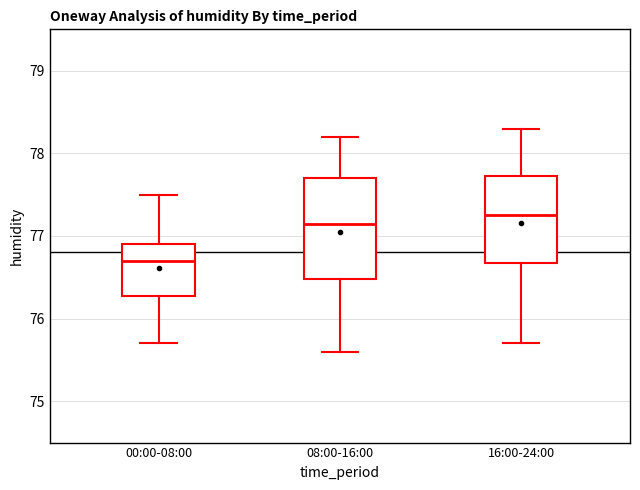

Where does the lower whisker of the box for 00:00-08:00 end on the y-axis? The values are not printed on the chart, so give them approximately, as read against the axis.

75.7